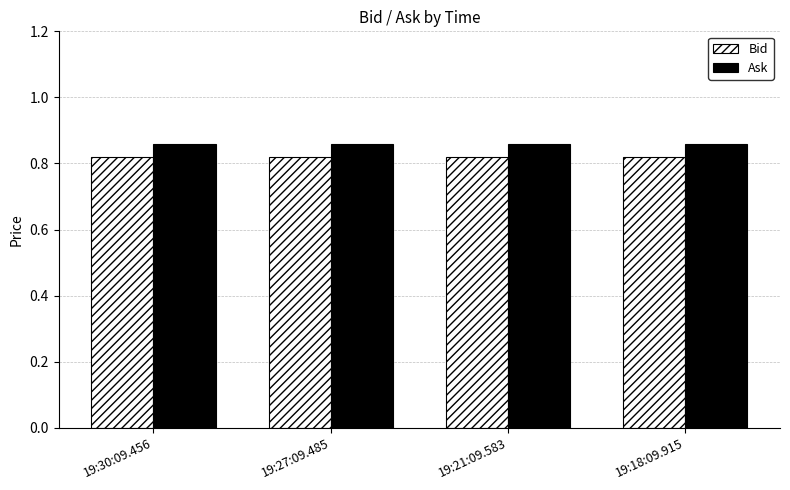

Does the chart contain any negative values?

No